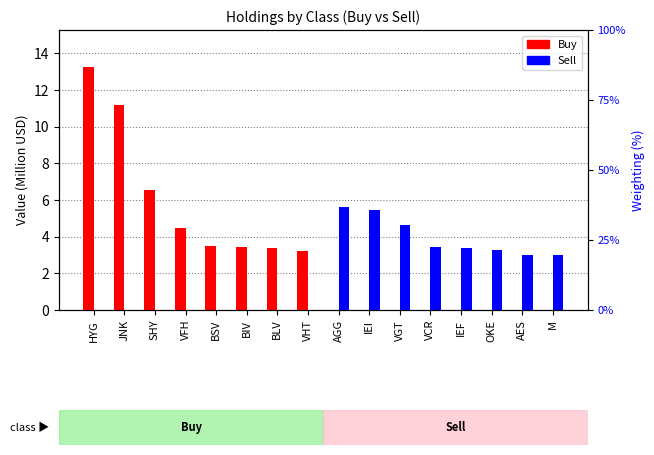

Rank the series by their maximum value, from highest to lowest.

Buy, Sell